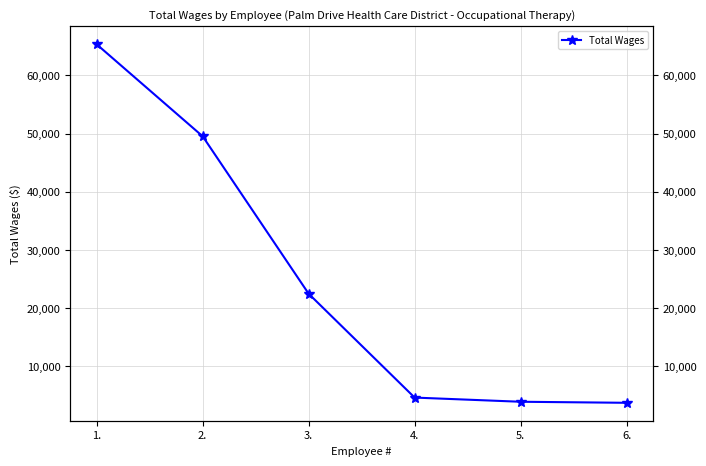

Reading right to left, what are all the values shown in this chart?

3711	3891	4609	22457	49519	65329